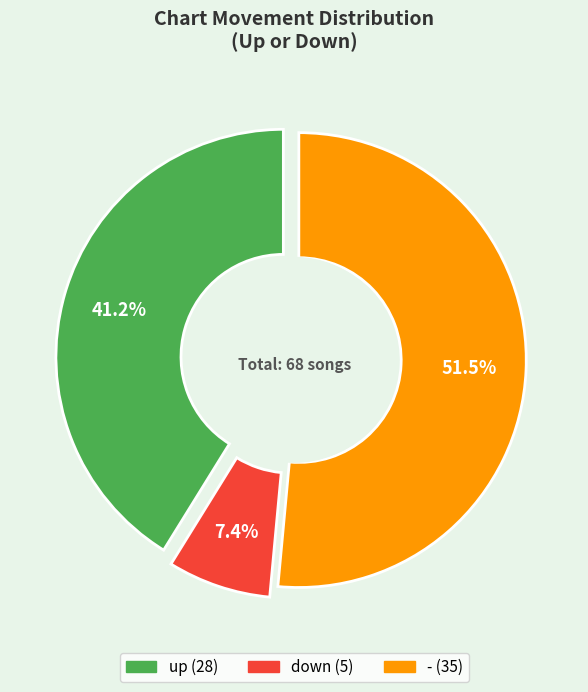

Is it true that down is 7% of the pie?

True